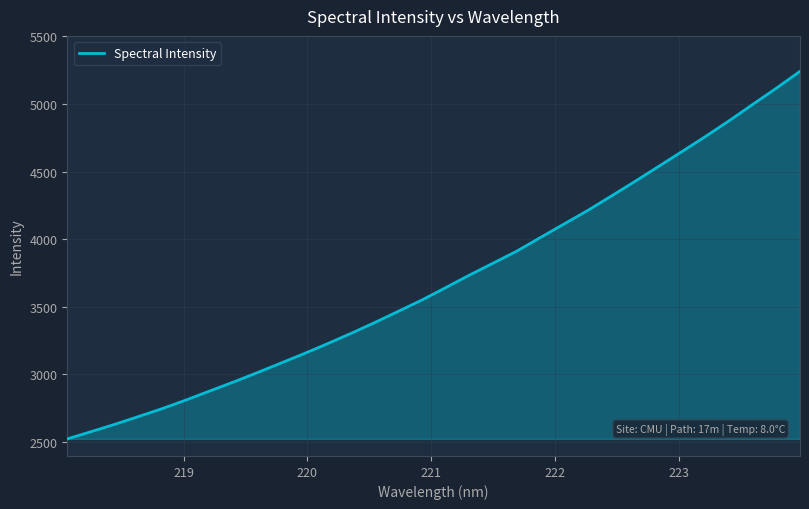

What is the greatest value displayed?

5240.9